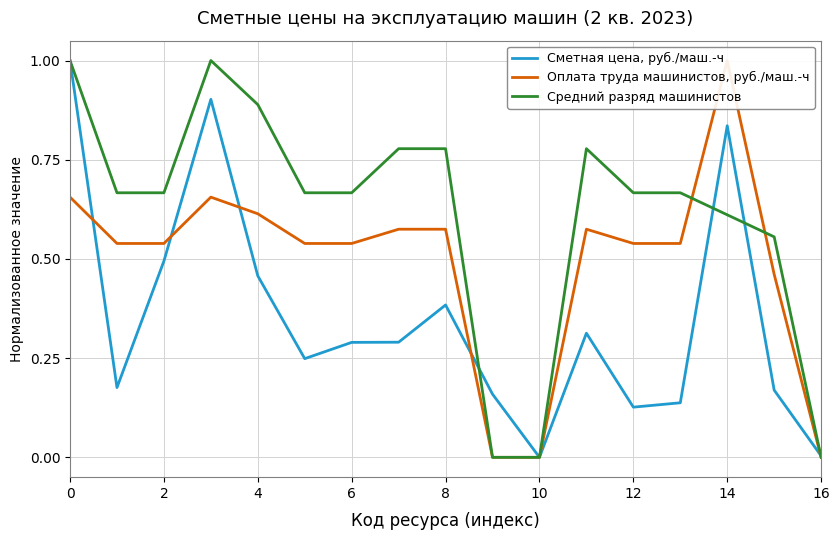

What is the spread (max minus min) of values at 11?

0.5